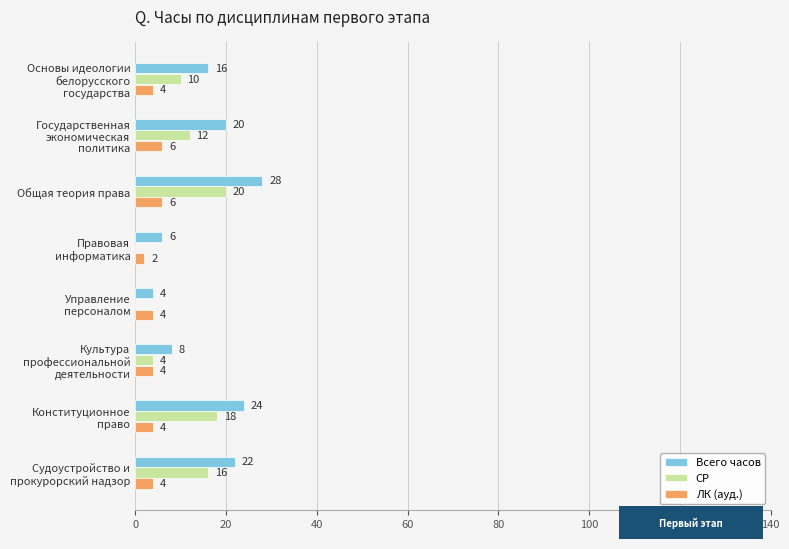

What is the sum of all СР values?

80